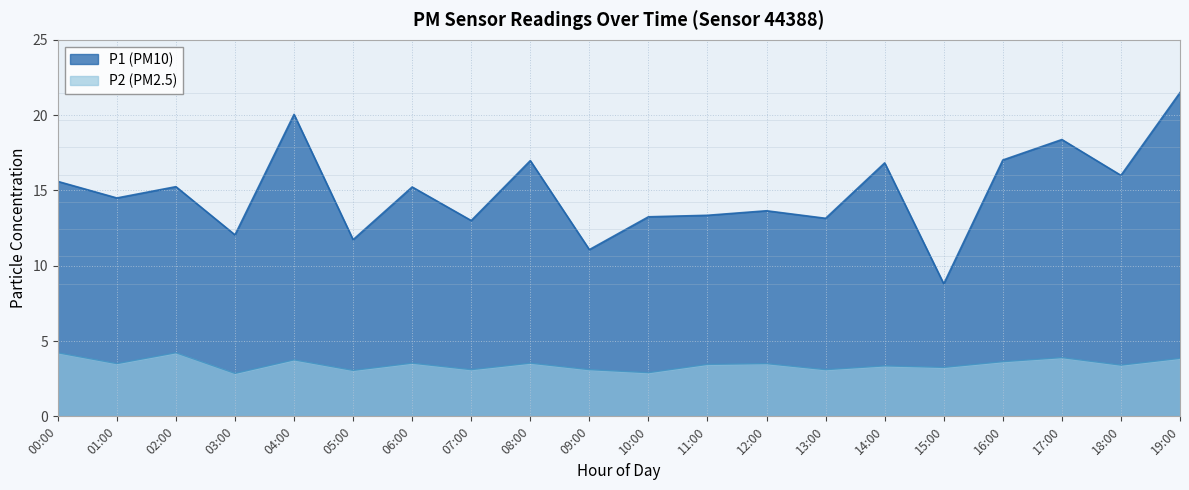

Is it true that P1 equals 11.7 at 05:00?

True